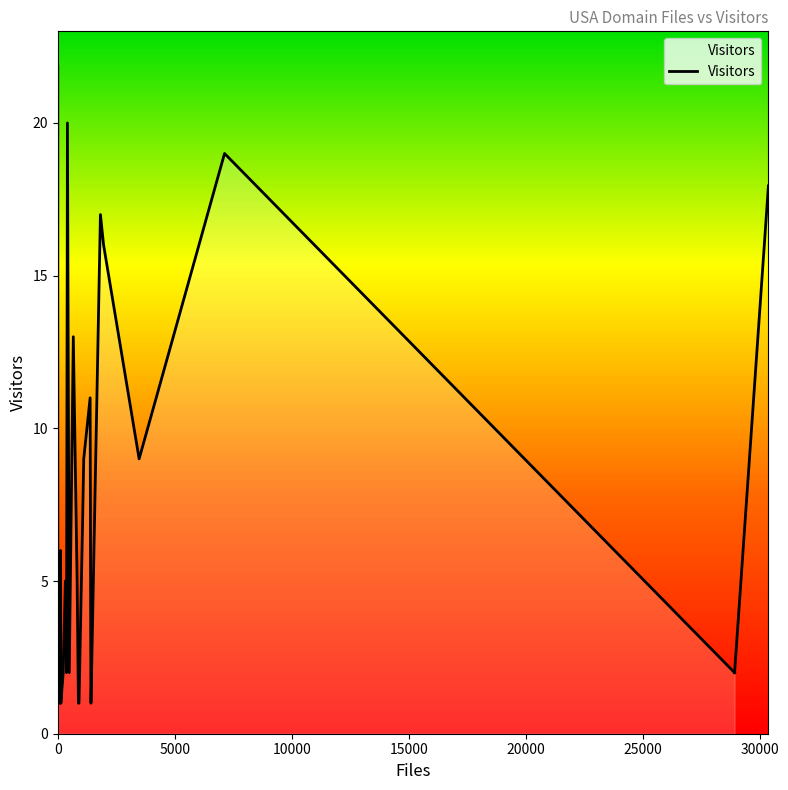

Does the chart have visible grid lines?

No